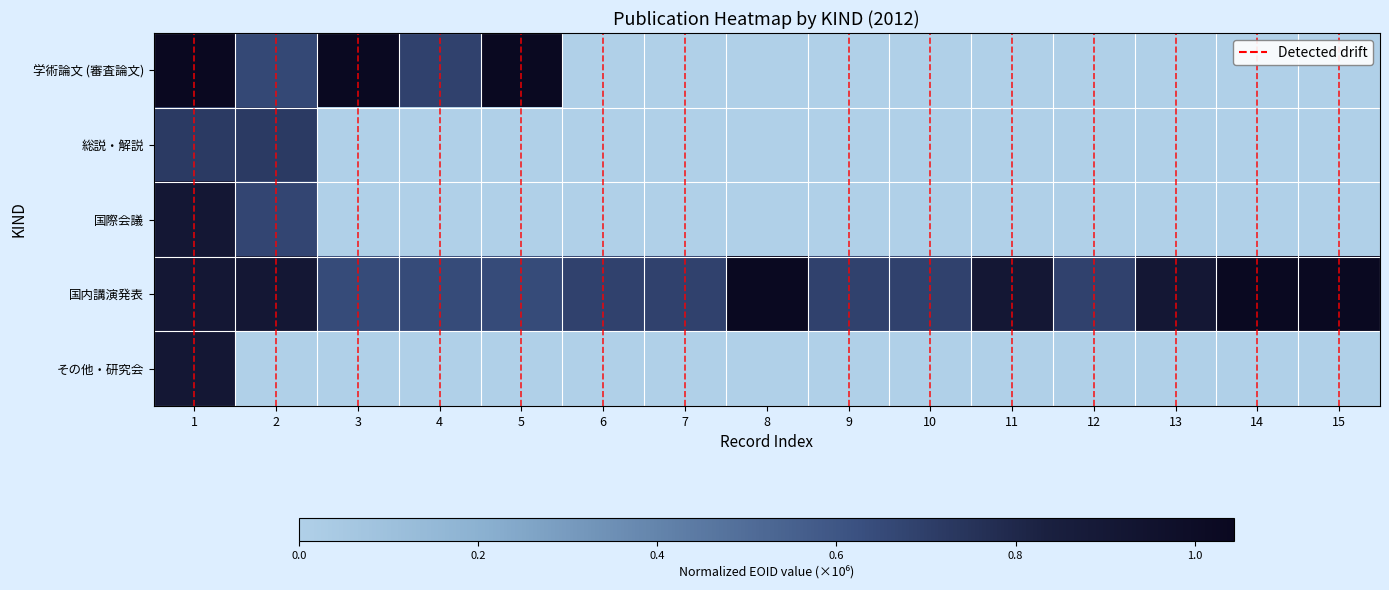

How many data points does each series have?

15